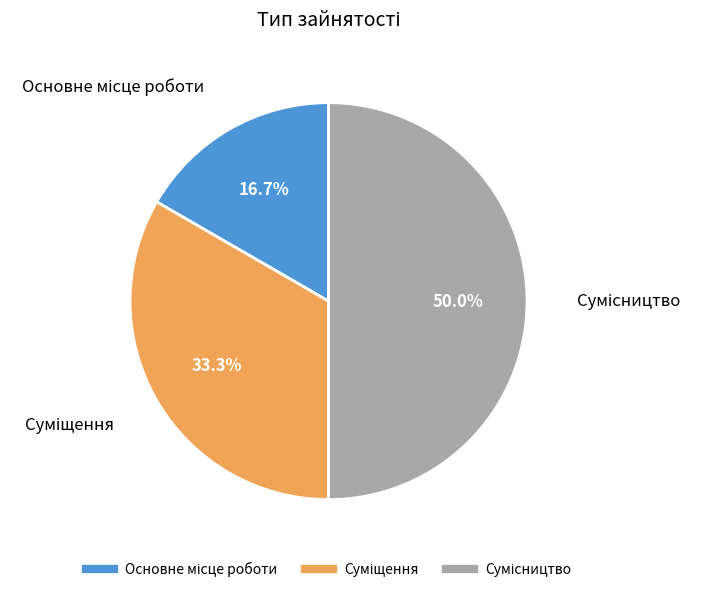

To the nearest percent, what is the average slice percentage?

33%